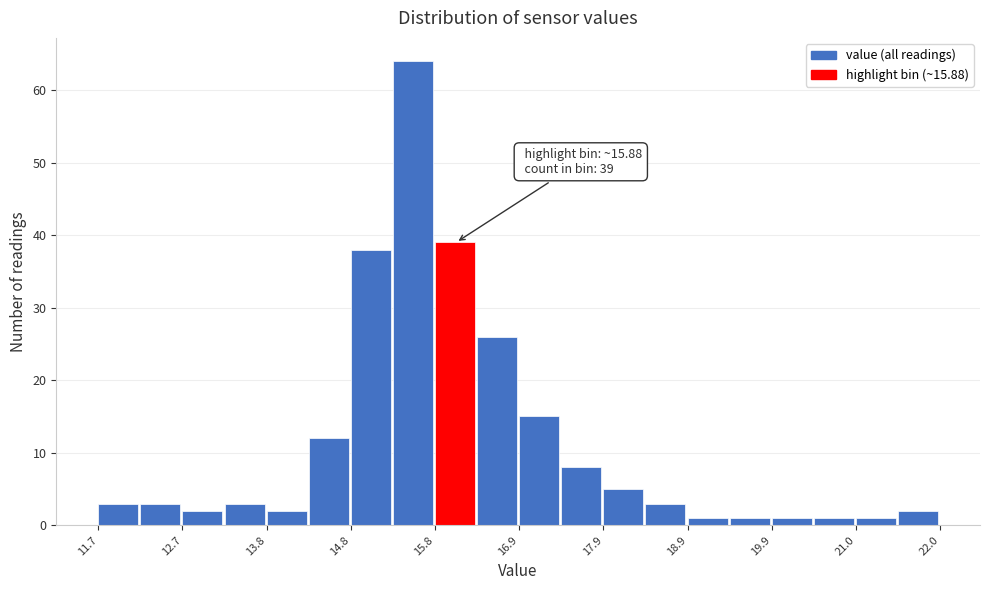

Around what value on the x-axis is the tallest bar? Give the approximate position of its centre, as read against the axis.

15.6